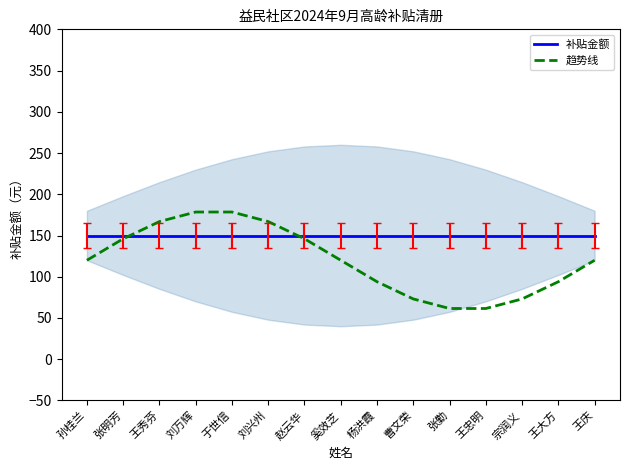

Reading left to right, transcribe all the data shown in this chart.

补贴金额: 150.0	150.0	150.0	150.0	150.0	150.0	150.0	150.0	150.0	150.0	150.0	150.0	150.0	150.0	150.0
趋势线: 120.0	146.0	166.9	178.5	178.5	166.9	146.0	120.0	94.0	73.1	61.5	61.5	73.1	94.0	120.0